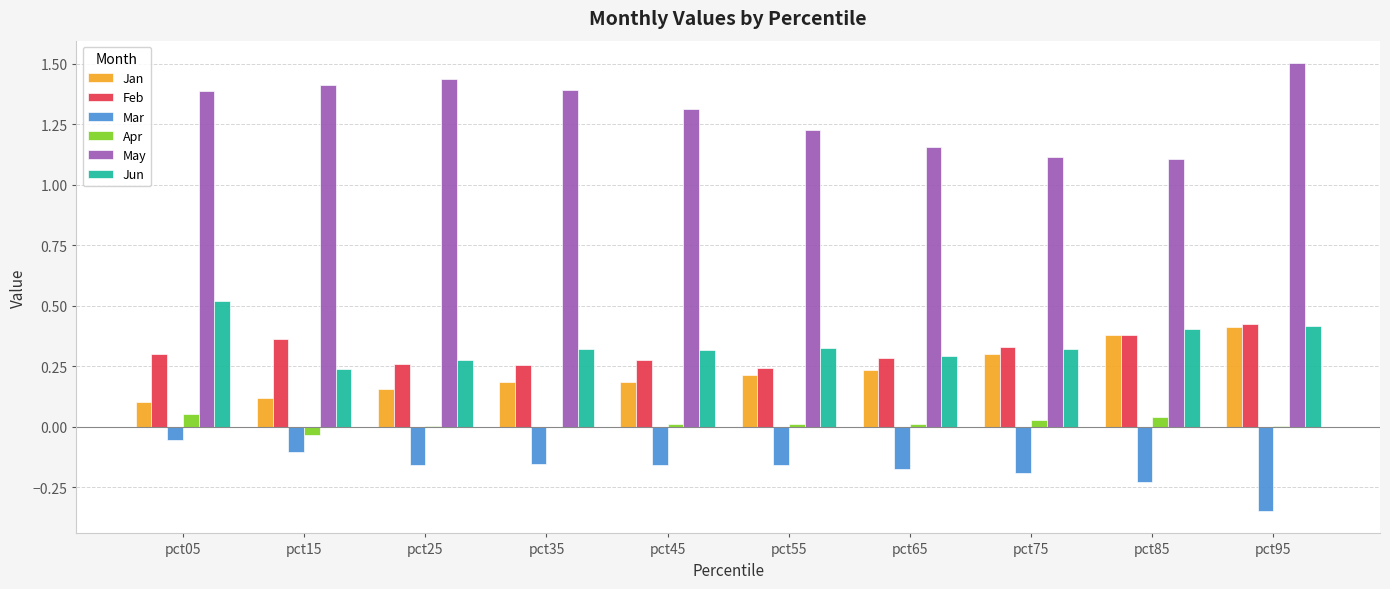

Which series changed the most between pct25 and pct75?

May